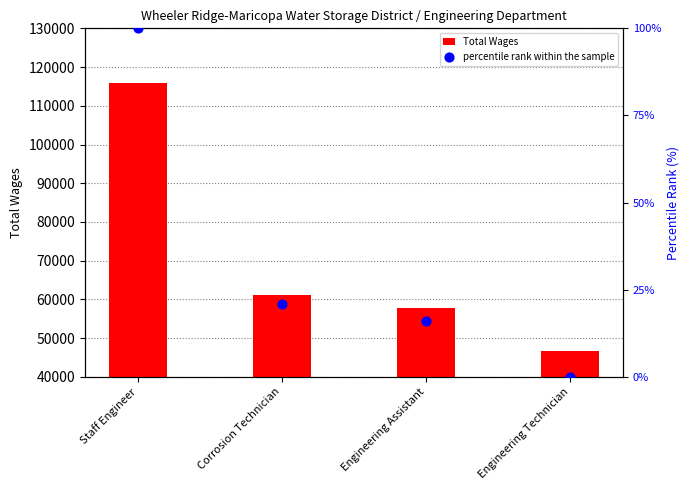

Which series has the largest total across all categories?

Total Wages